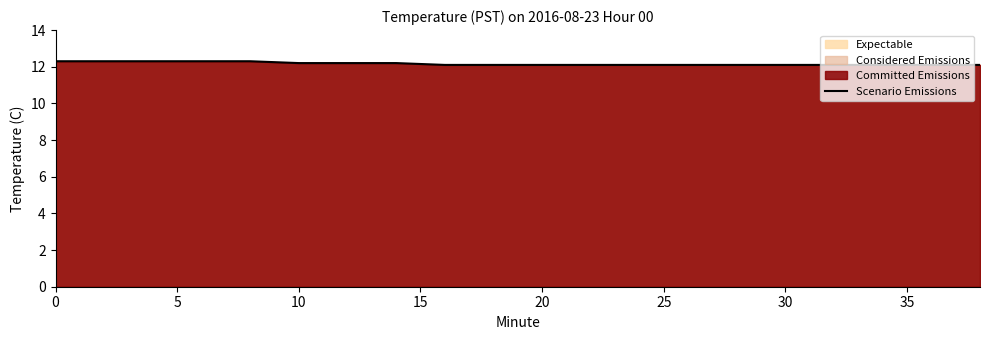

What is the greatest value displayed?

12.3